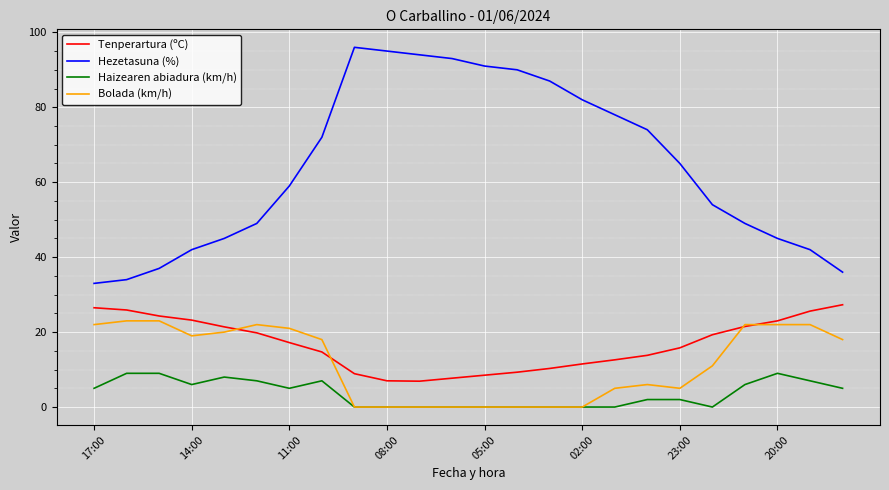

True or false: Hezetasuna (%) and Bolada (km/h) cross at least once.

False